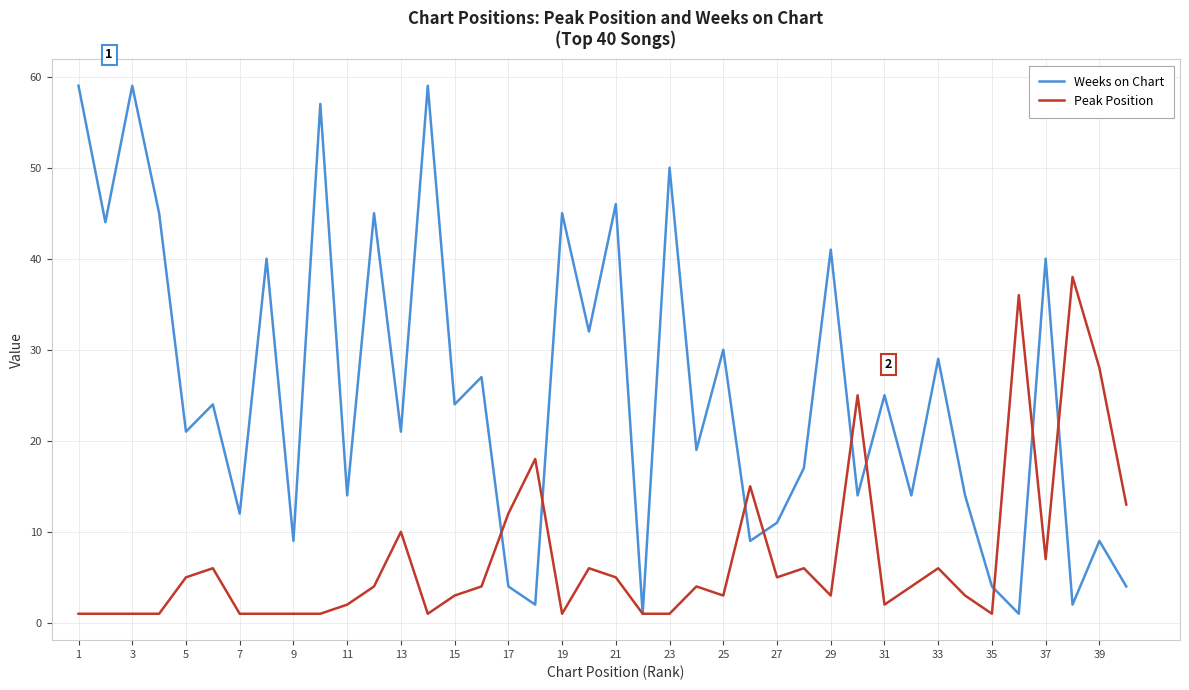

List the series in order of their peak value, highest first.

Weeks on Chart, Peak Position